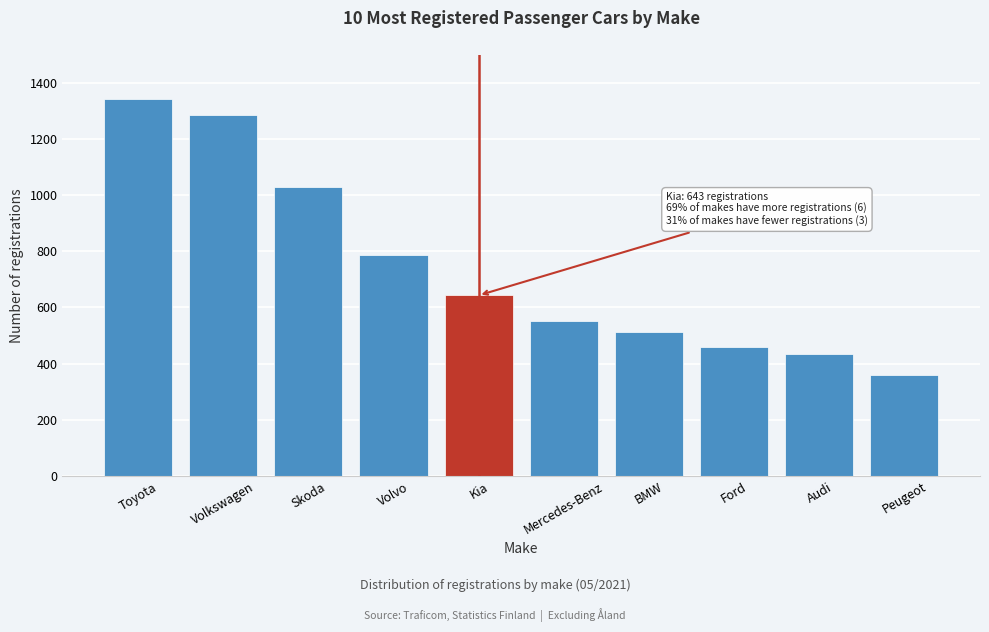

Reading left to right, what are all the values shown in this chart?

Toyota=1342	Volkswagen=1284	Skoda=1027	Volvo=785	Kia=643	Mercedes-Benz=551	BMW=512	Ford=458	Audi=436	Peugeot=361